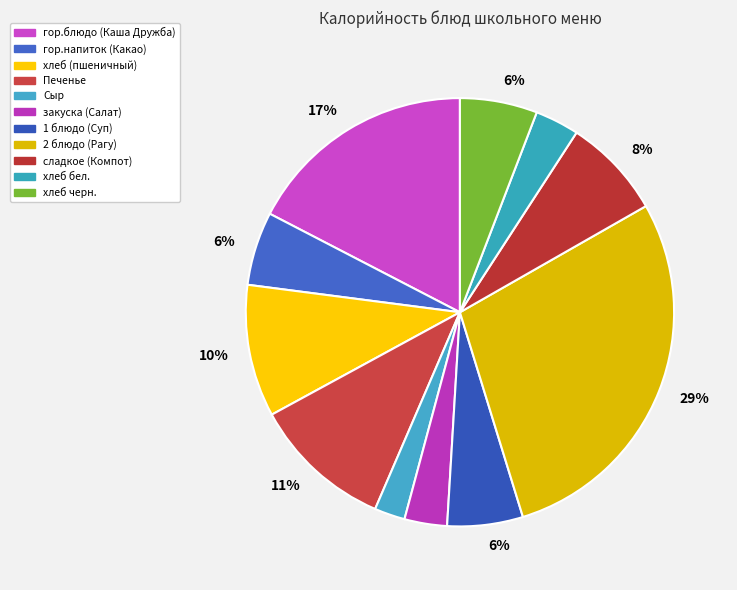

How many slices are in this pie chart?

11